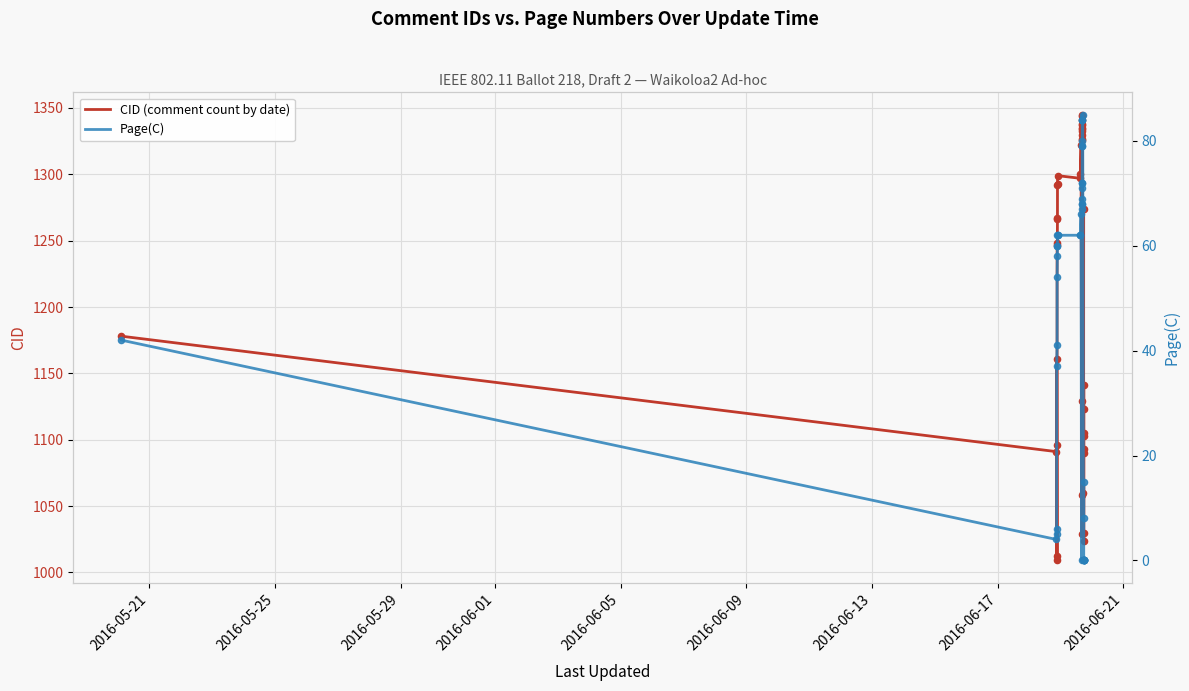

Which series contains the lowest Y value?

Page(C)